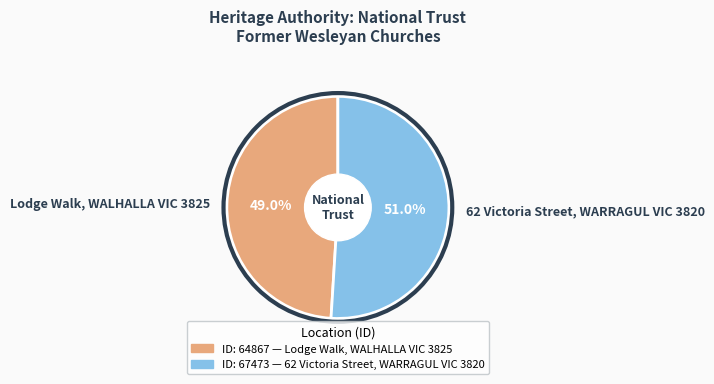

Is it true that 62 Victoria Street, WARRAGUL VIC 3820 is 65% of the pie?

False